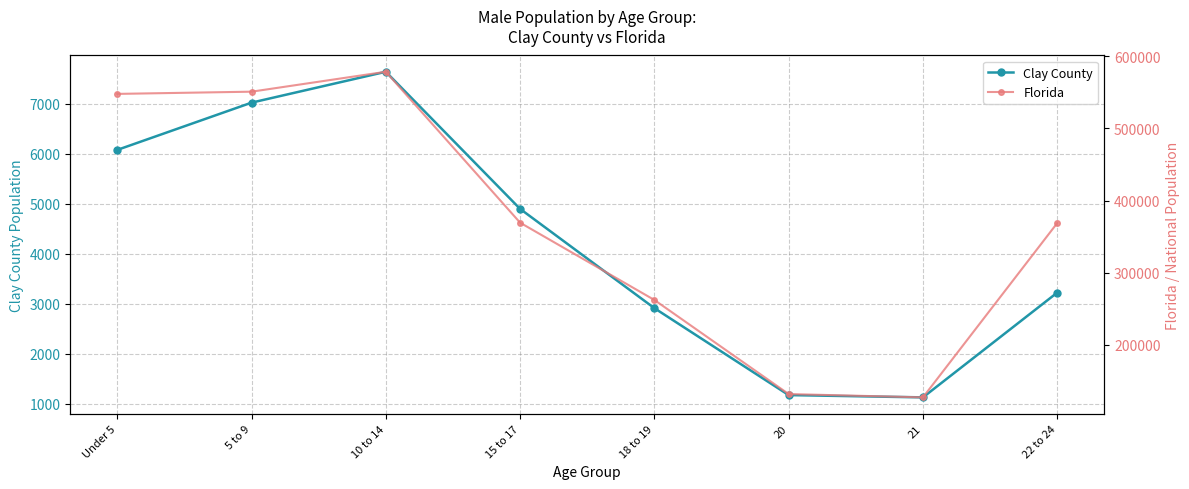

How many values in the Florida series exceed 369264?

3